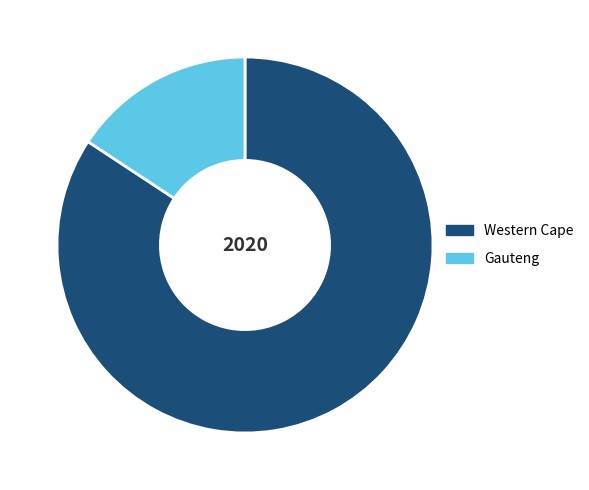

Is it true that Gauteng is 16% of the pie?

True